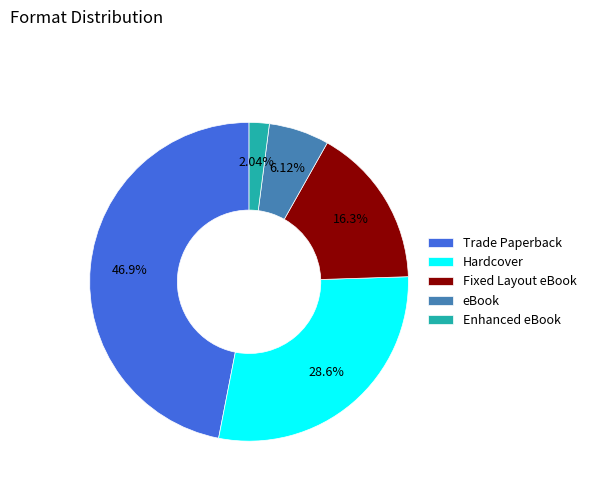

What is the largest slice in the pie chart?

Trade Paperback